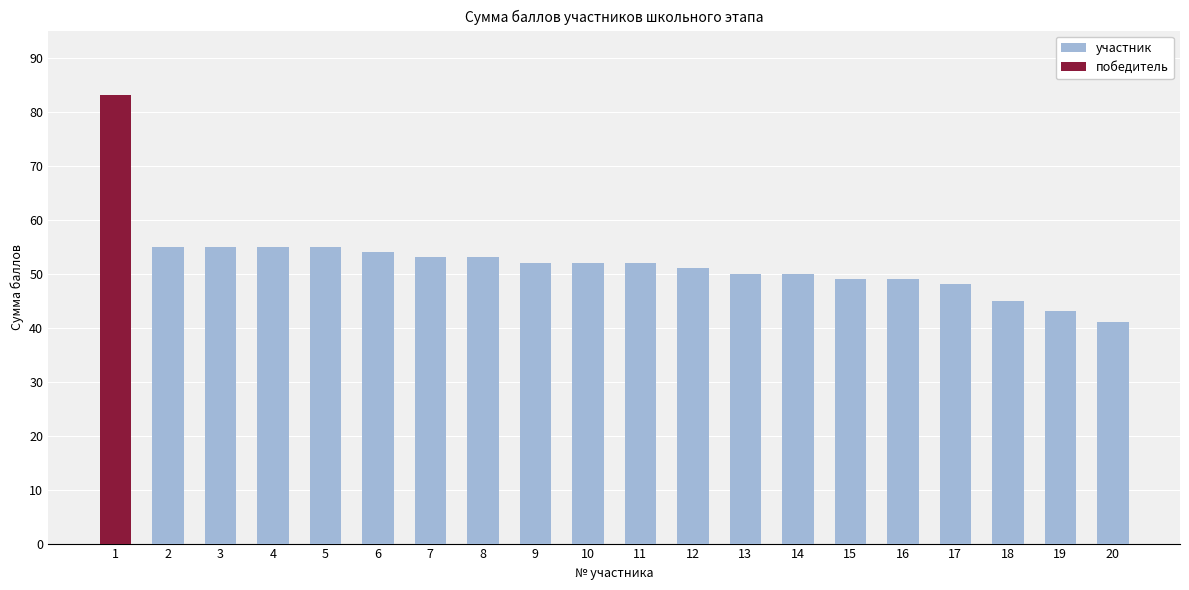

What is the value of the 7th bar from the left?

53